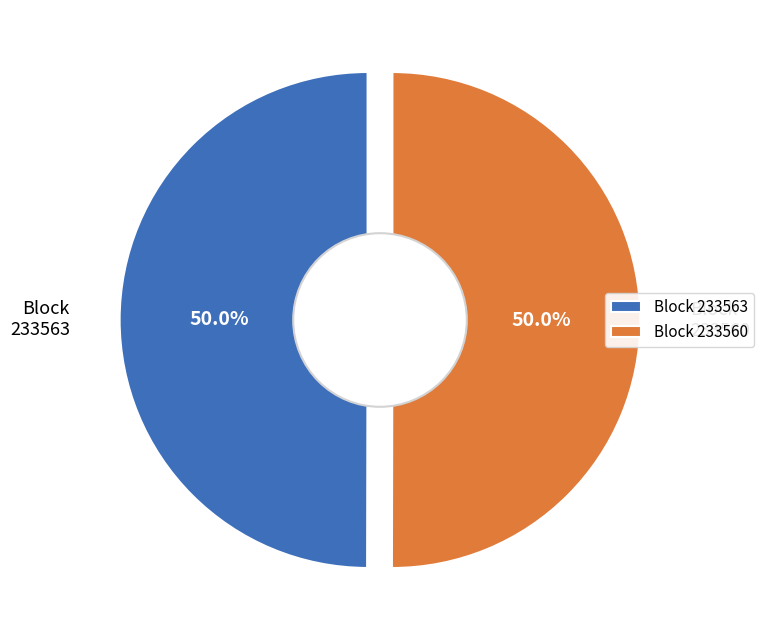

Which category has the smallest portion of the pie?

233563